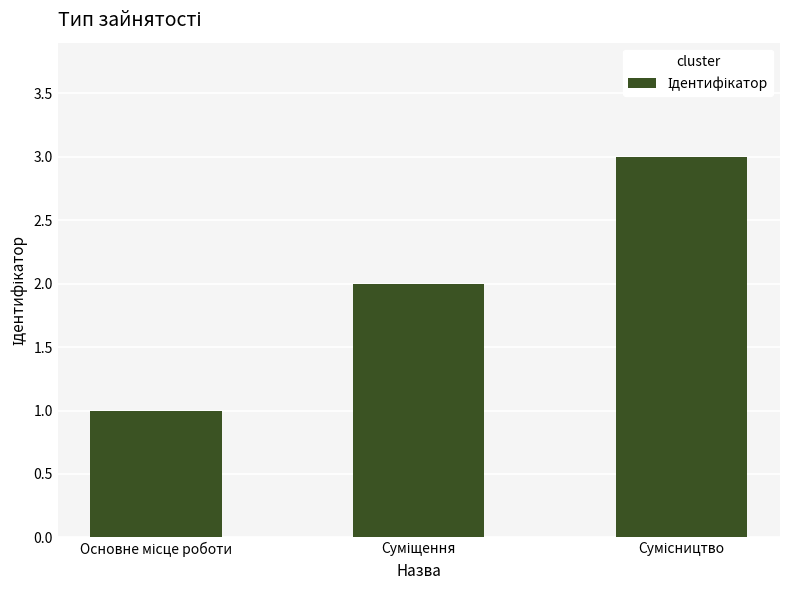

How many series are shown in this chart?

1